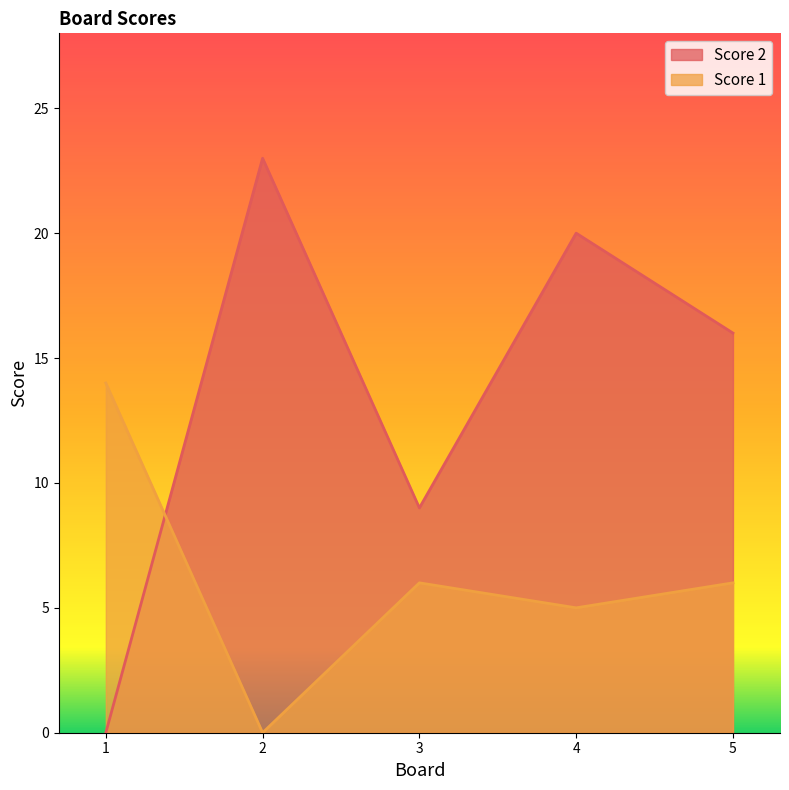

Rank the series by their maximum value, from lowest to highest.

Score 1, Score 2